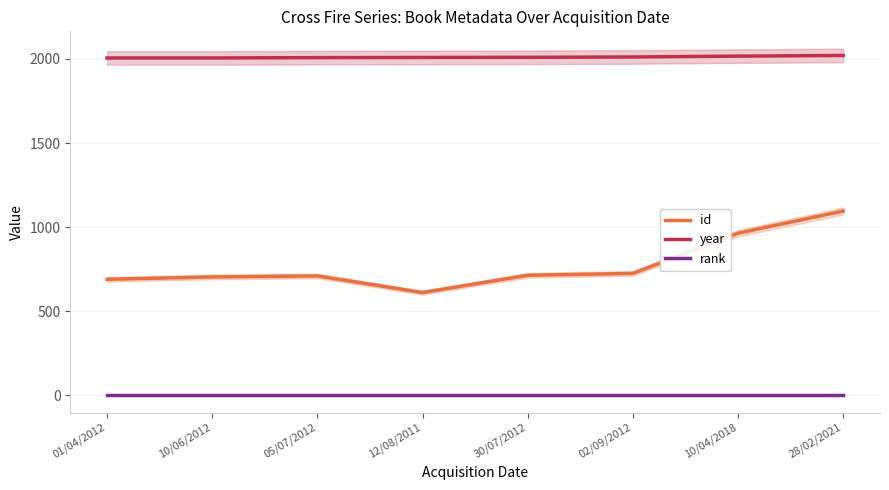

Between 01/04/2012 and 10/06/2012, which series saw the biggest shift?

id